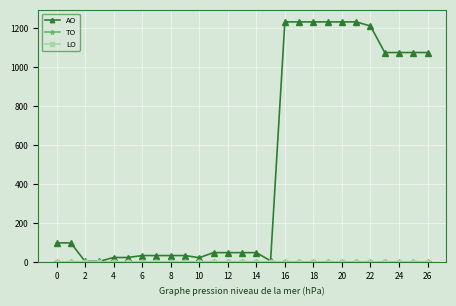

What is the difference between the maximum and second lowest values in the AO series?

1228